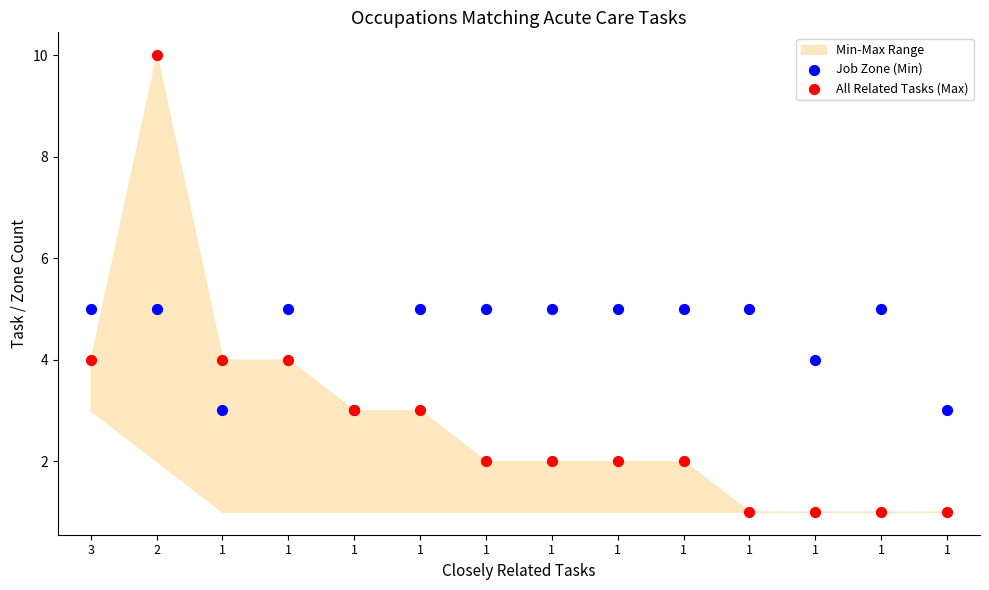

Which series reaches the minimum Y coordinate?

All Related Tasks (Max)